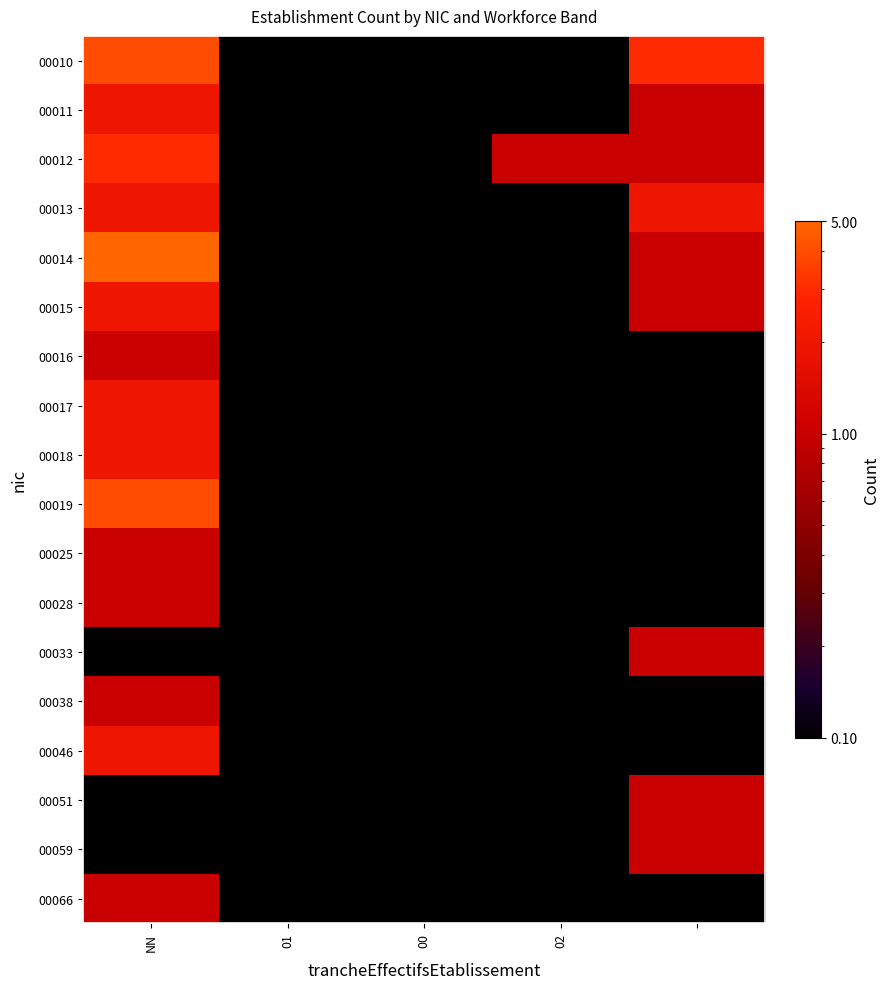

List the series in order of their peak value, highest first.

00014, 00010, 00019, 00012, 00011, 00013, 00015, 00017, 00018, 00046, 00016, 00025, 00028, 00033, 00038, 00051, 00059, 00066